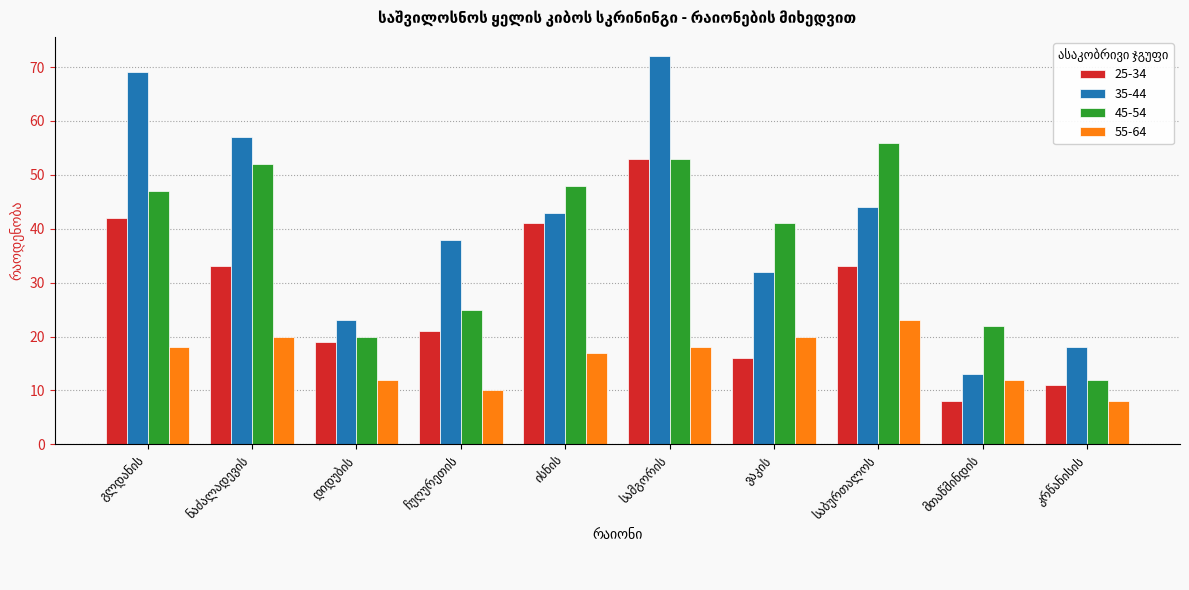

What is the value of the 35-44 bar at the 5th from the left?

43